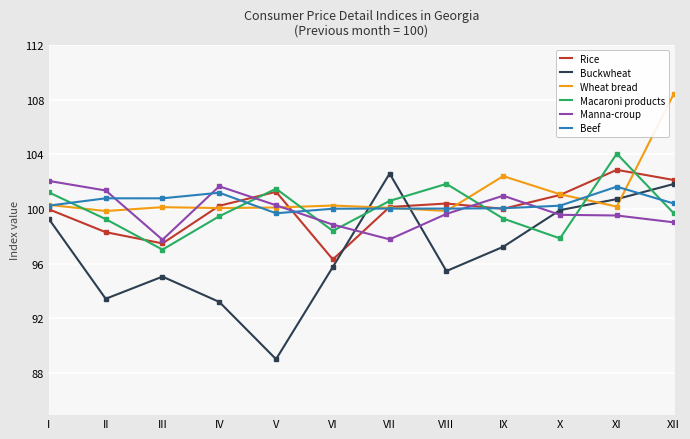

At which label is Manna-croup closest to 99?

XII